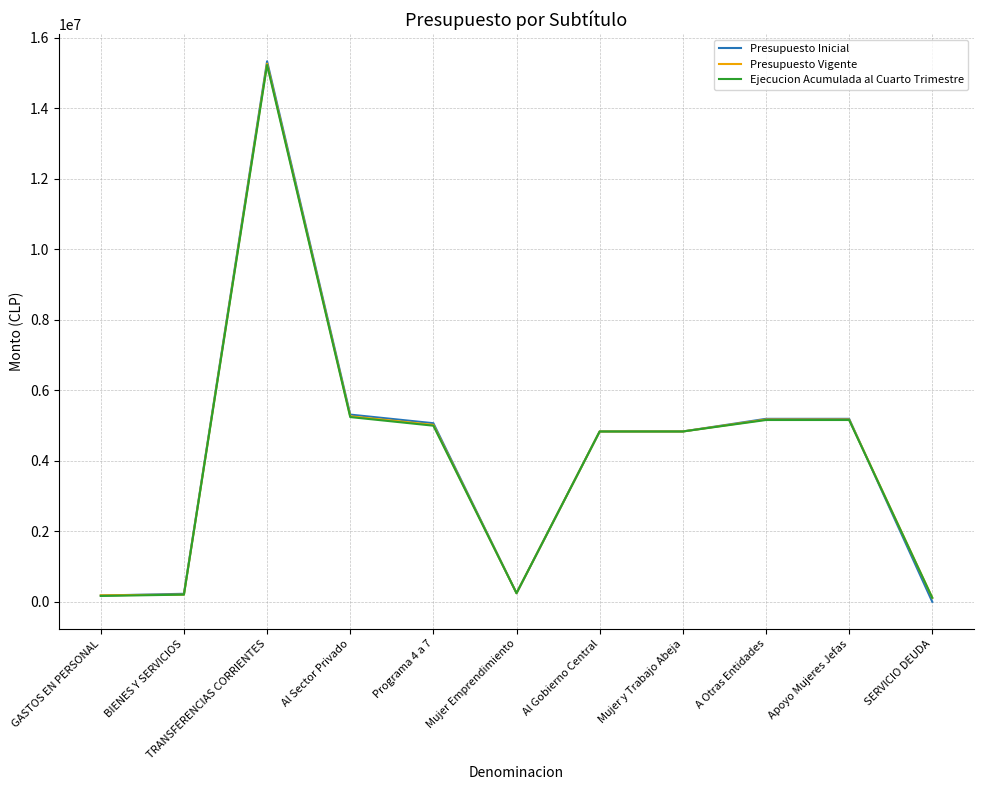

True or false: Presupuesto Vigente has more than 0 interior local peaks.

True